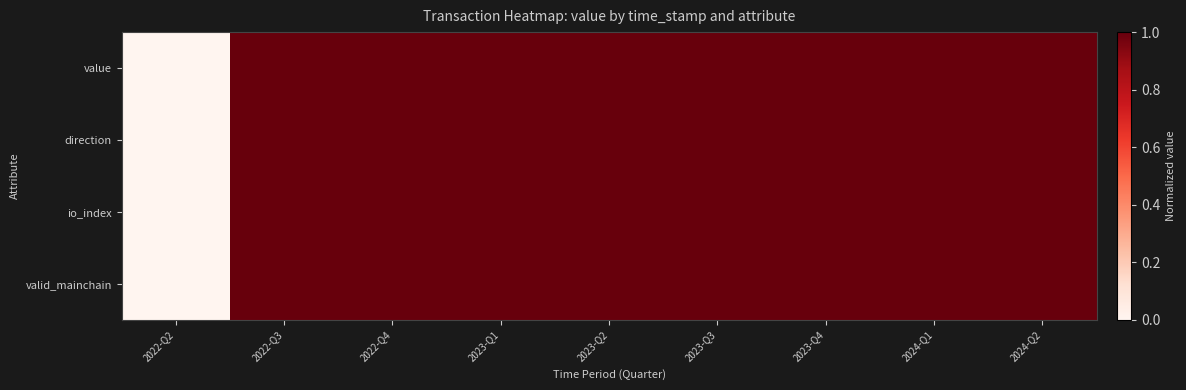

Which category has the highest value across all series?

2022-Q3